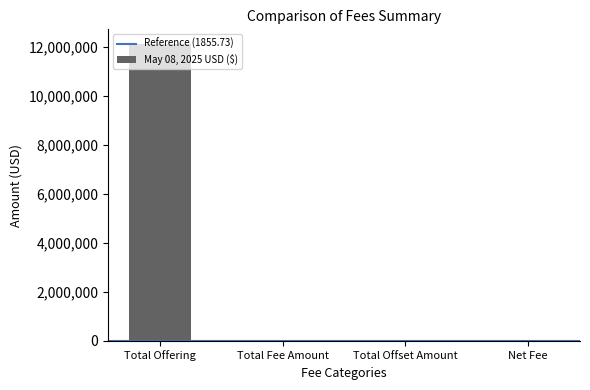

The chart shows a value of 12121000.0 at Total Offering. True or false?

True